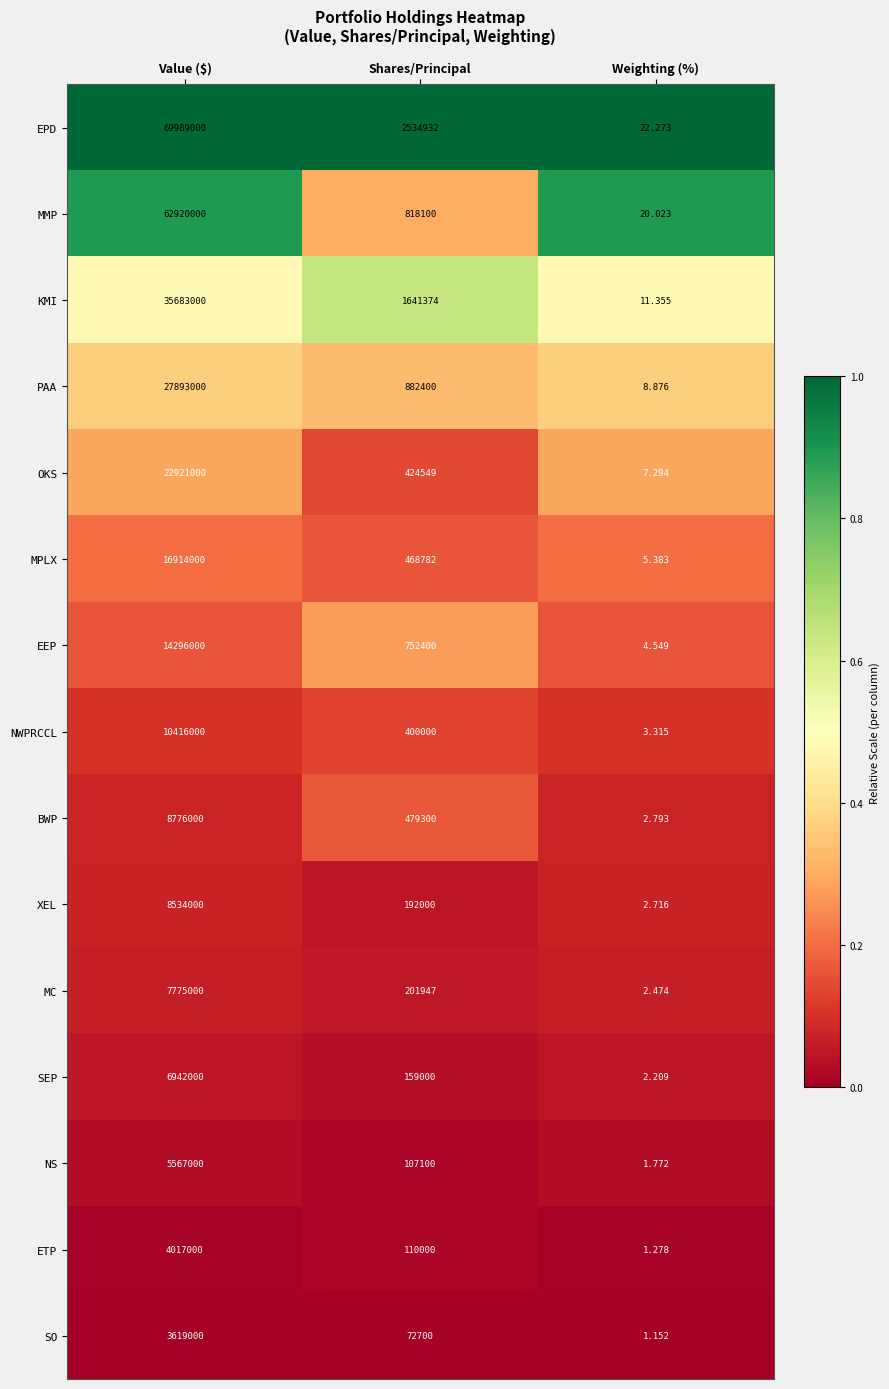

Count the number of data series in this chart.

15